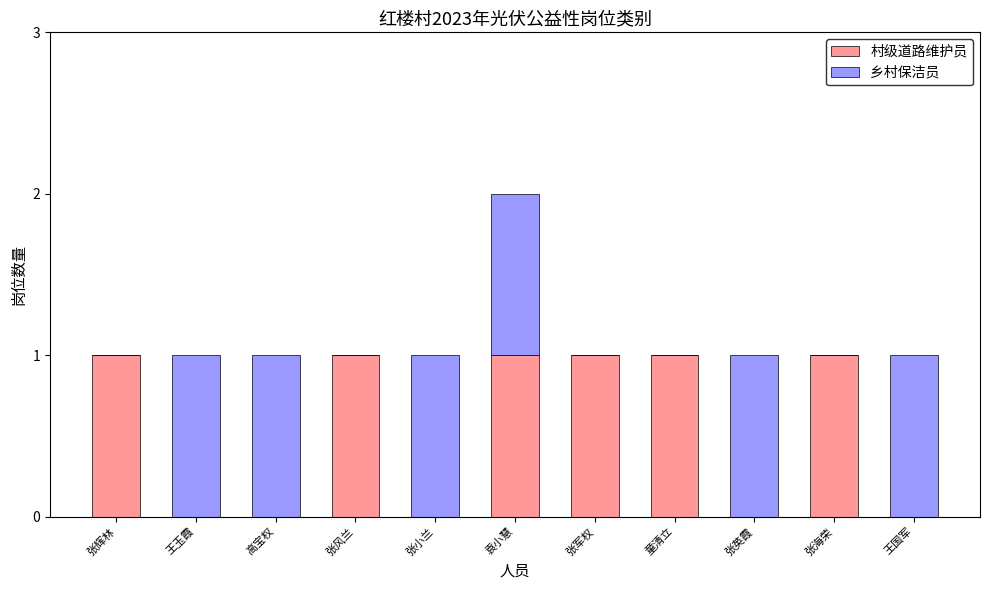

Count the 村级道路维护员 values in the range 0 to 1.

11